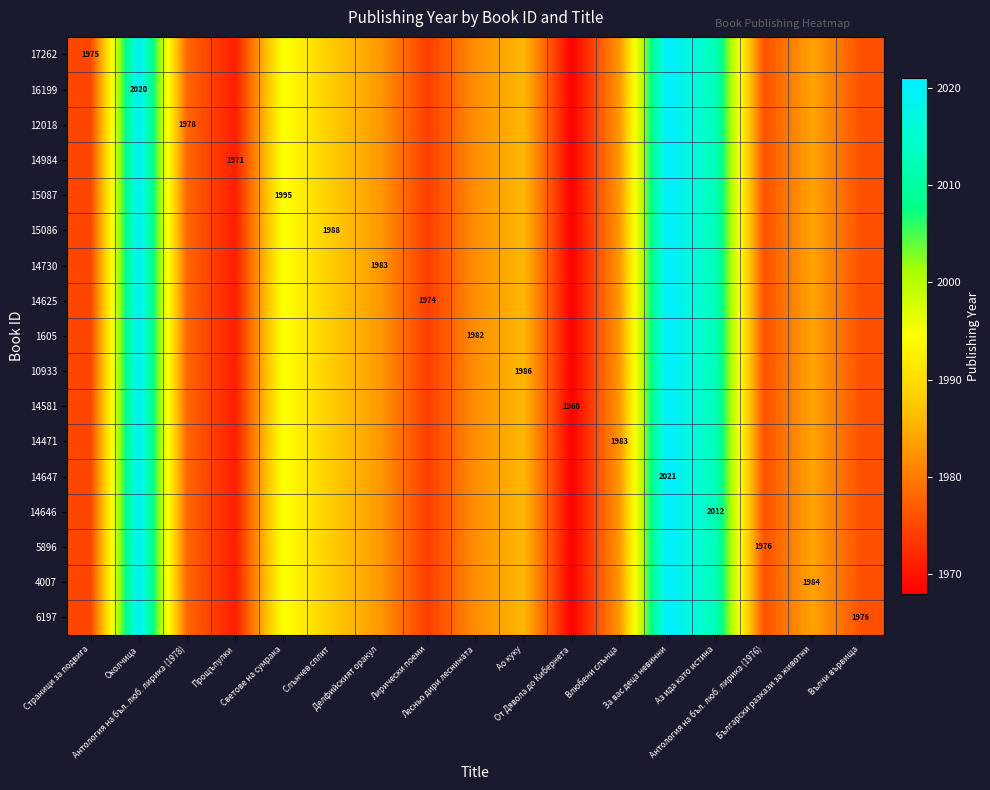

The value of 4007 at Антология на бъл. люб. лирика (1976) is 1976. True or false?

True